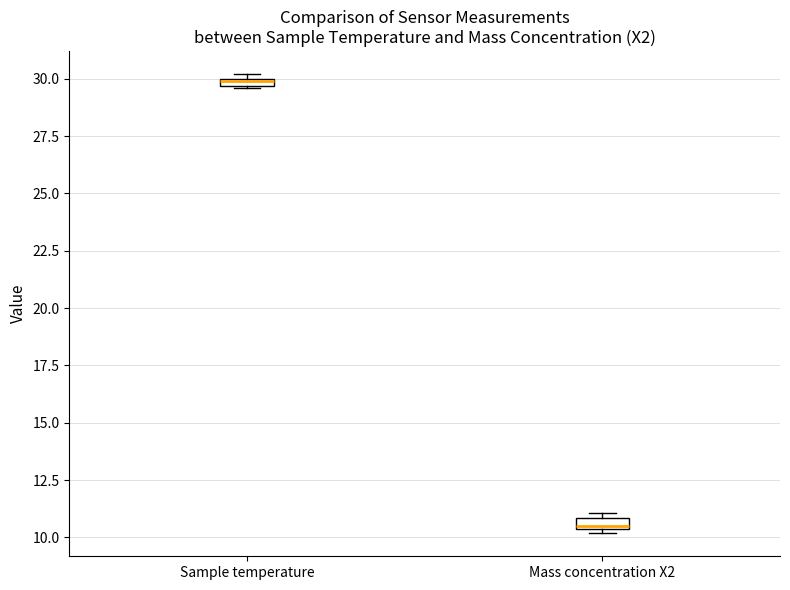

Which box's median line is the lowest?

Mass concentration X2